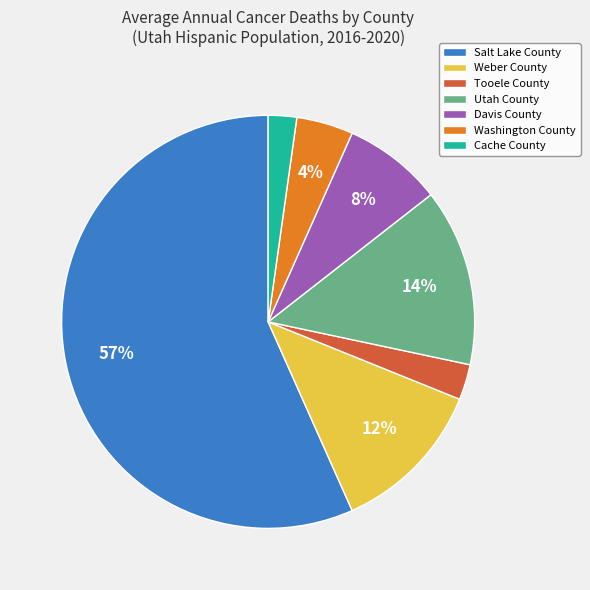

Rank the categories by value from highest to lowest.

Salt Lake County, Utah County, Weber County, Davis County, Washington County, Tooele County, Cache County